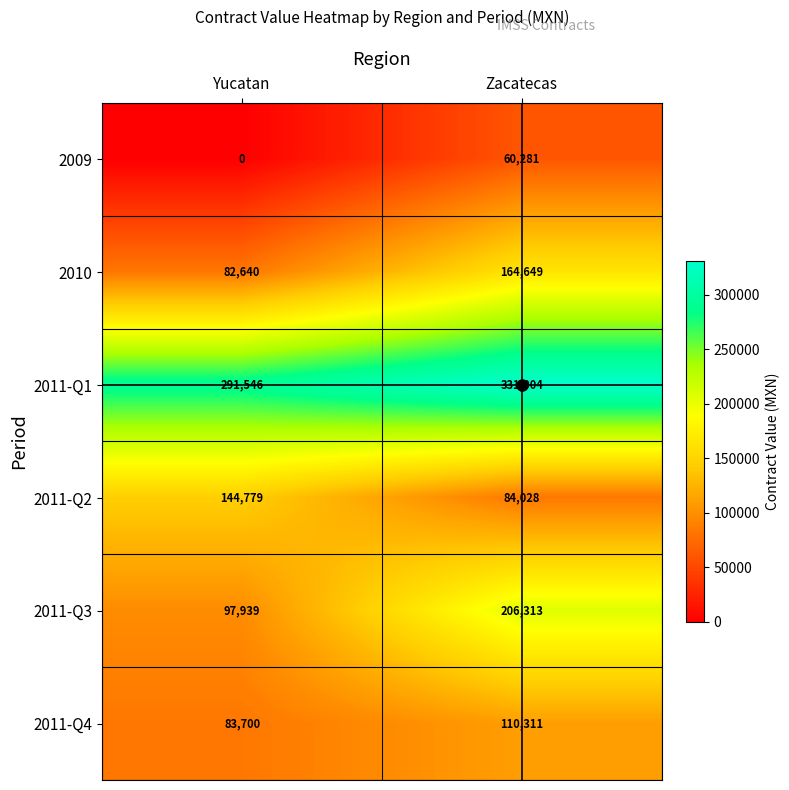

At which category is the sum across all series the highest?

Zacatecas